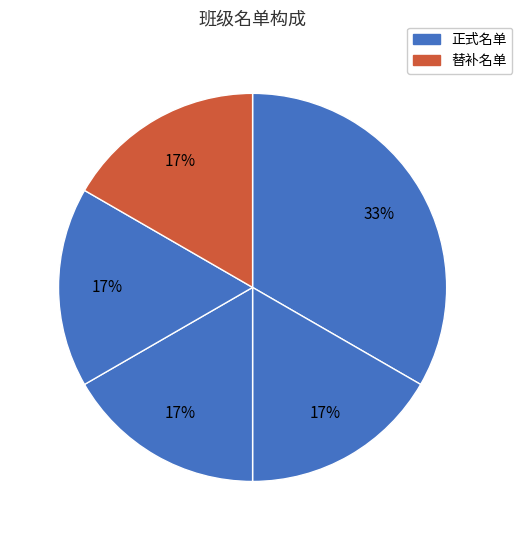

How many slices are in this pie chart?

5